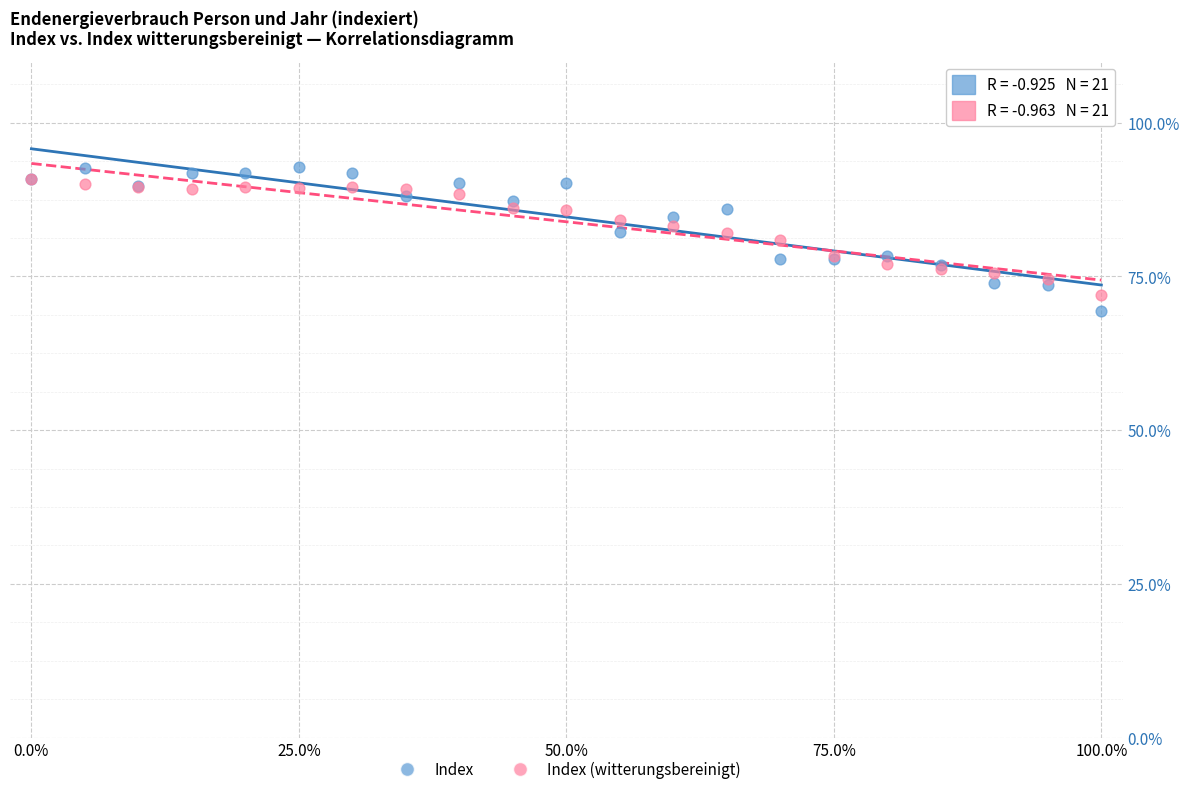

Which series contains the lowest Y value?

Index